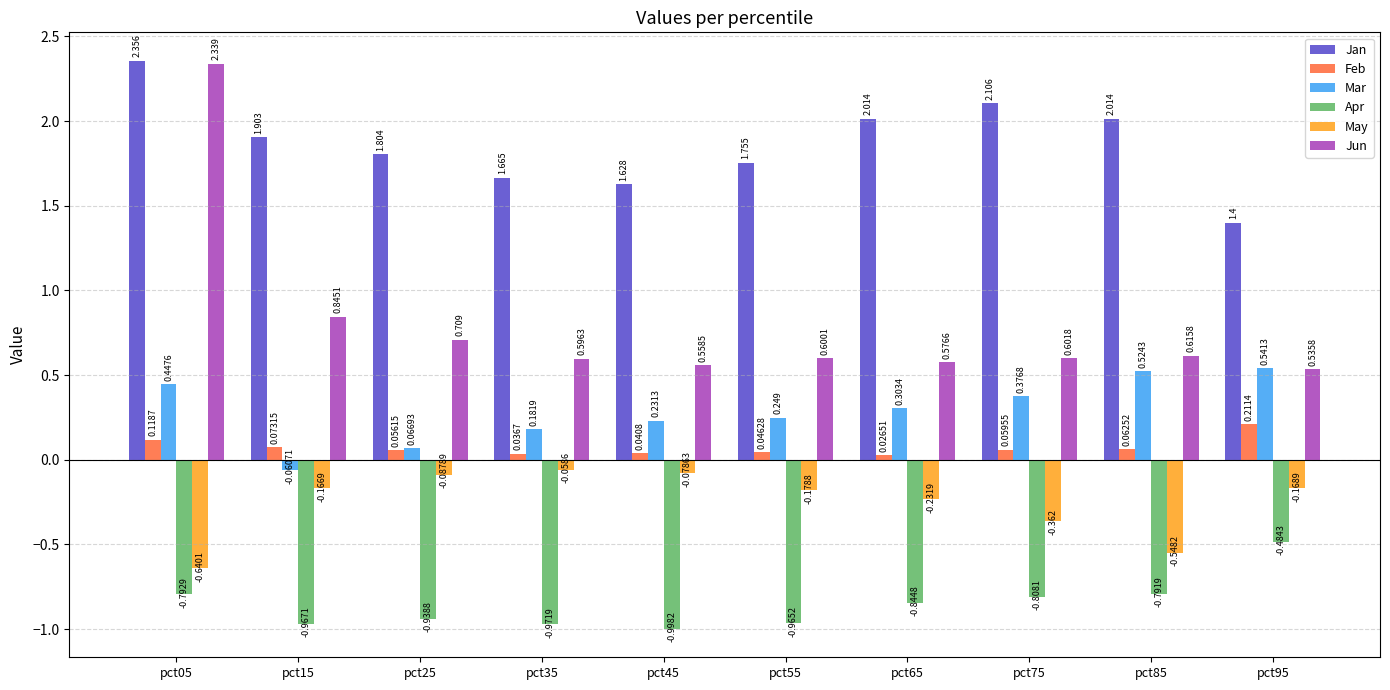

At which label is Jun closest to 1?

pct15